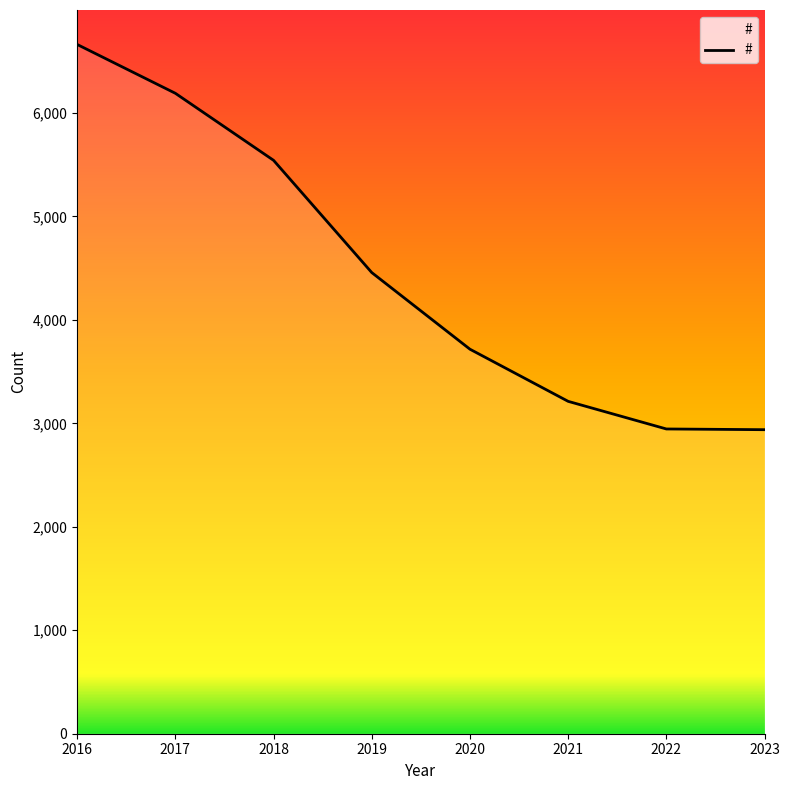

Is it true that the value at 2018 is 9349?

False